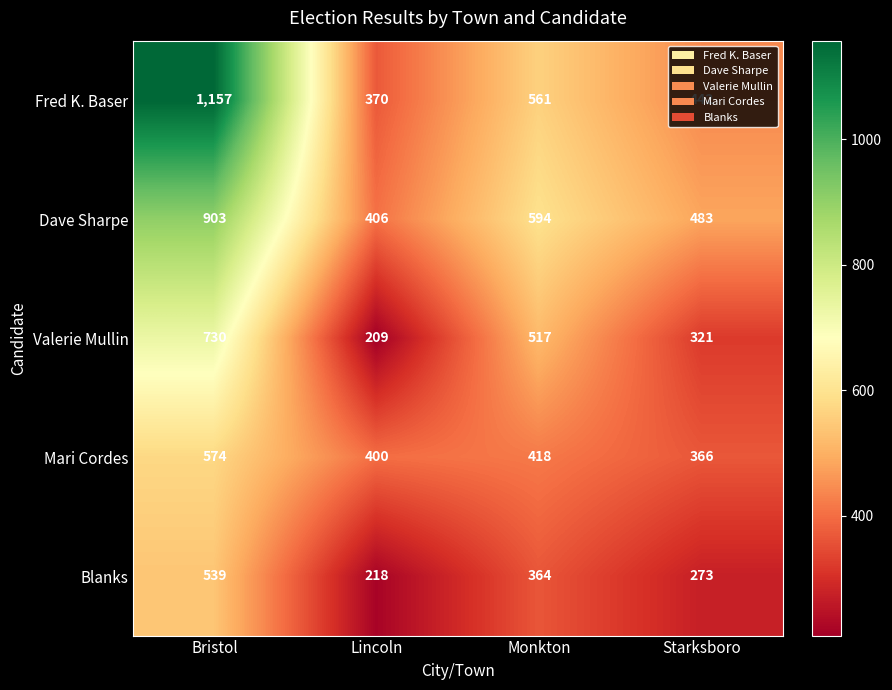

At how many categories does at least one series exceed 315?

4